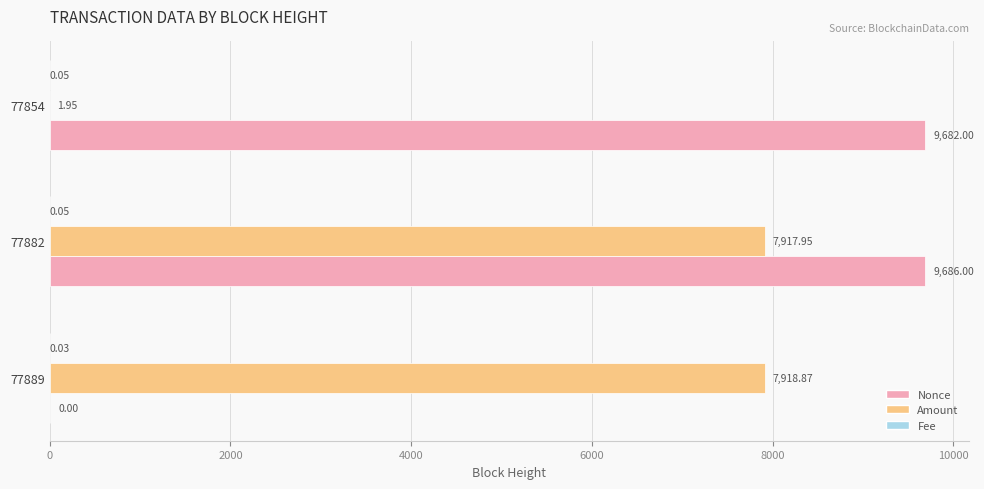

Which series changed the most between 77889 and 77882?

Nonce